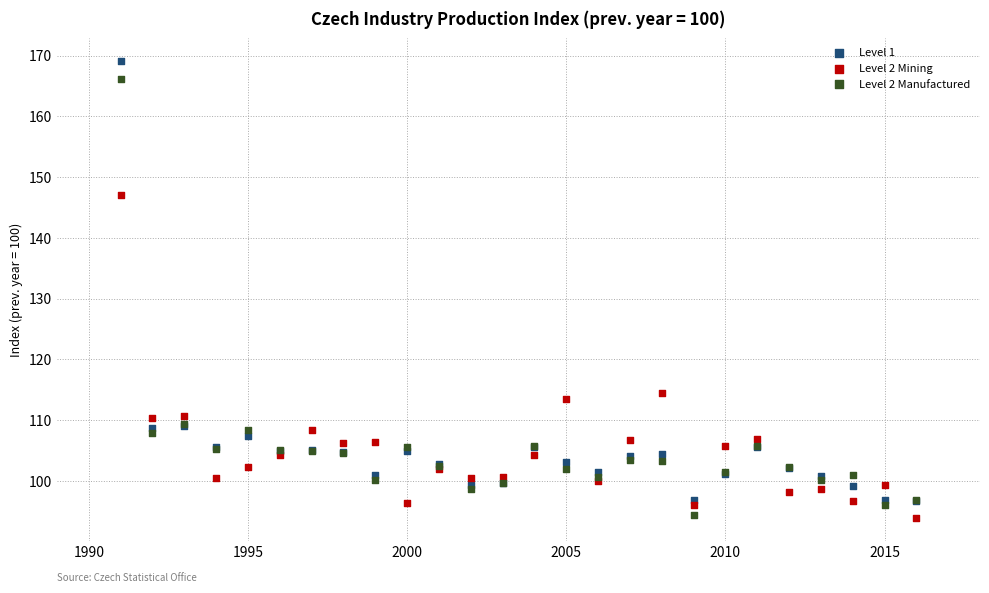

Which series reaches the maximum Y coordinate?

Level 1